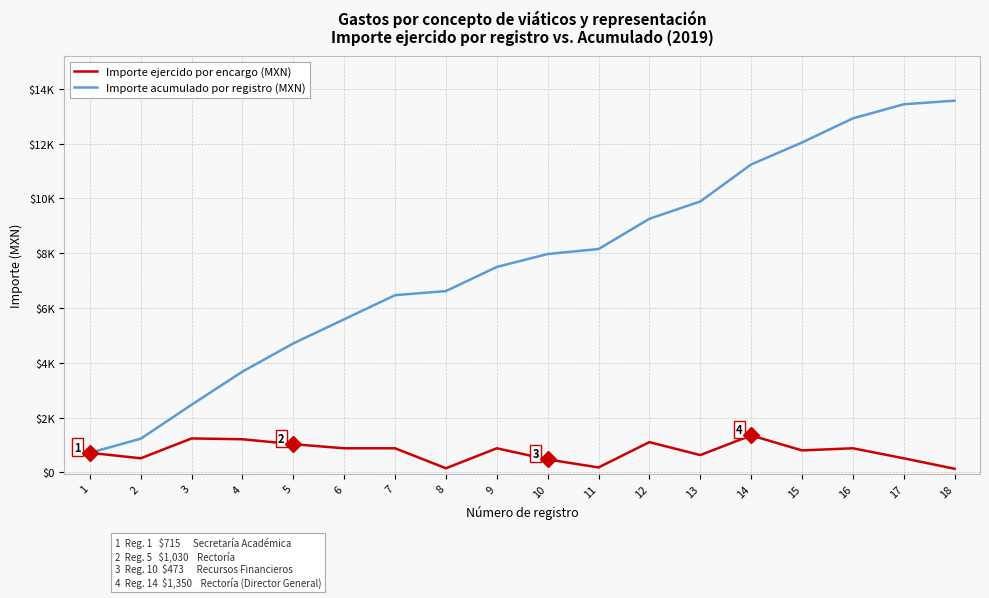

What are all the series names shown in the legend?

Importe ejercido por encargo (MXN), Importe acumulado por registro (MXN)